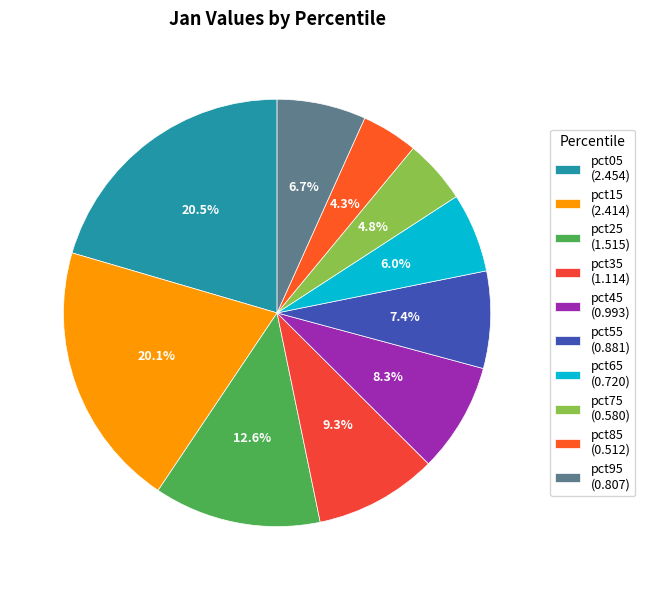

To the nearest percent, what is the difference between the largest and smallest slice percentages?

16%